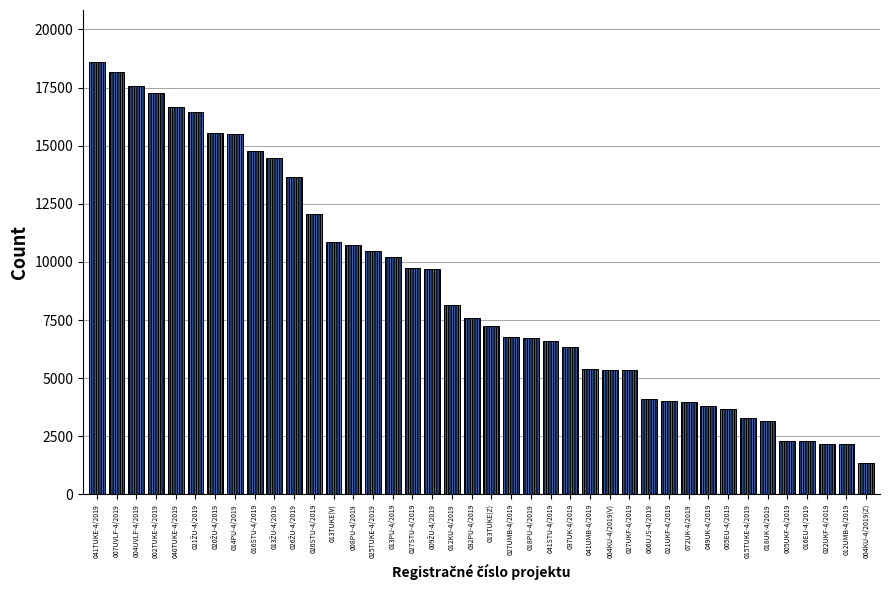

What is the label of the 39th bar from the left?

012UMB-4/2019